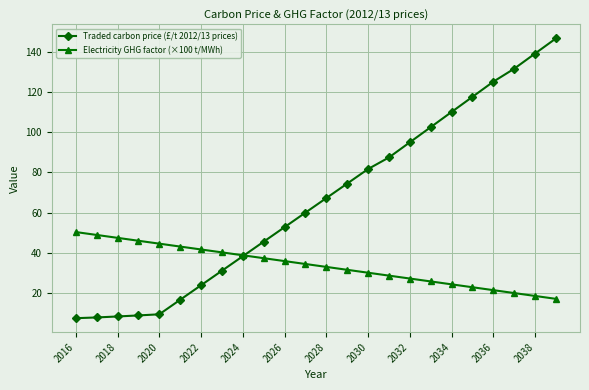

What is the maximum value for Electricity GHG factor (×100 t/MWh)?

50.3